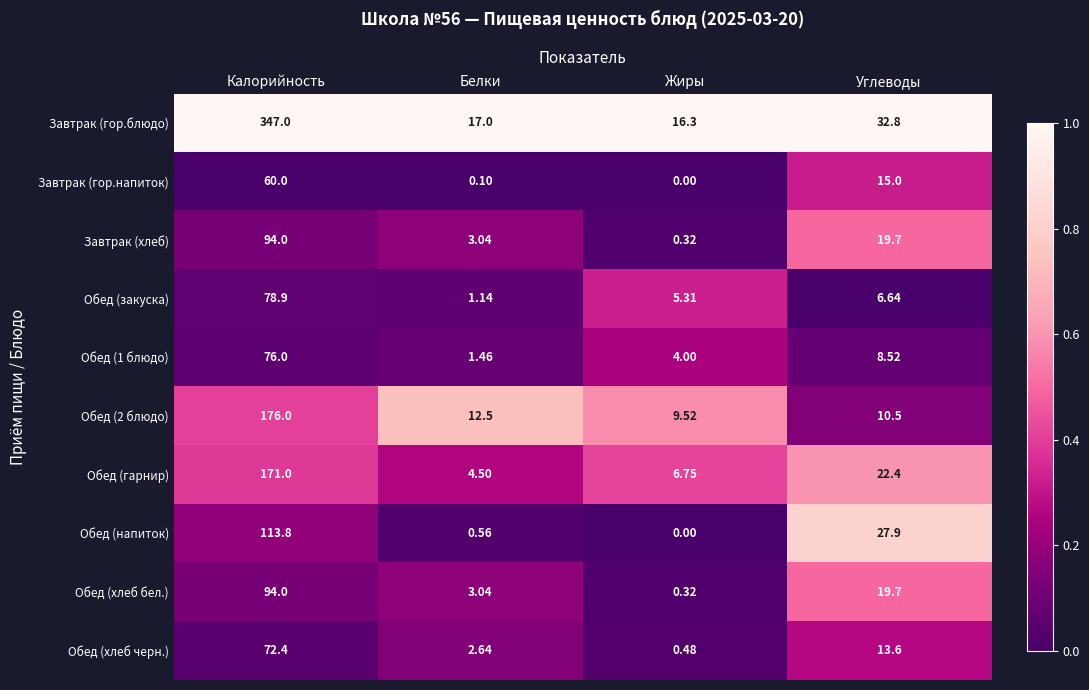

How many series are shown in this chart?

10